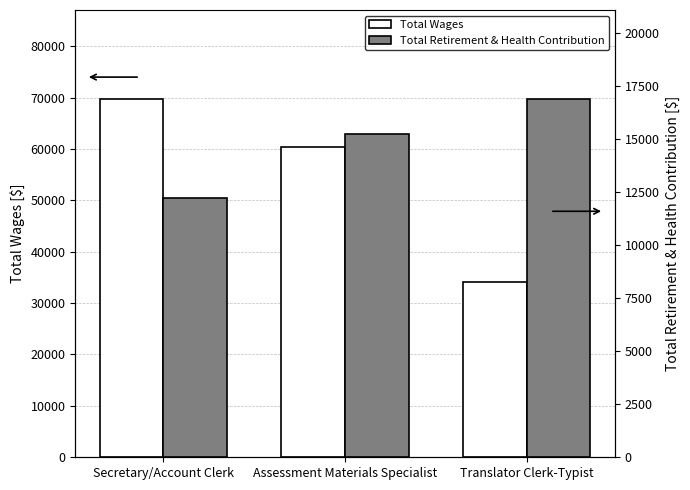

How many bars are there in each group?

2